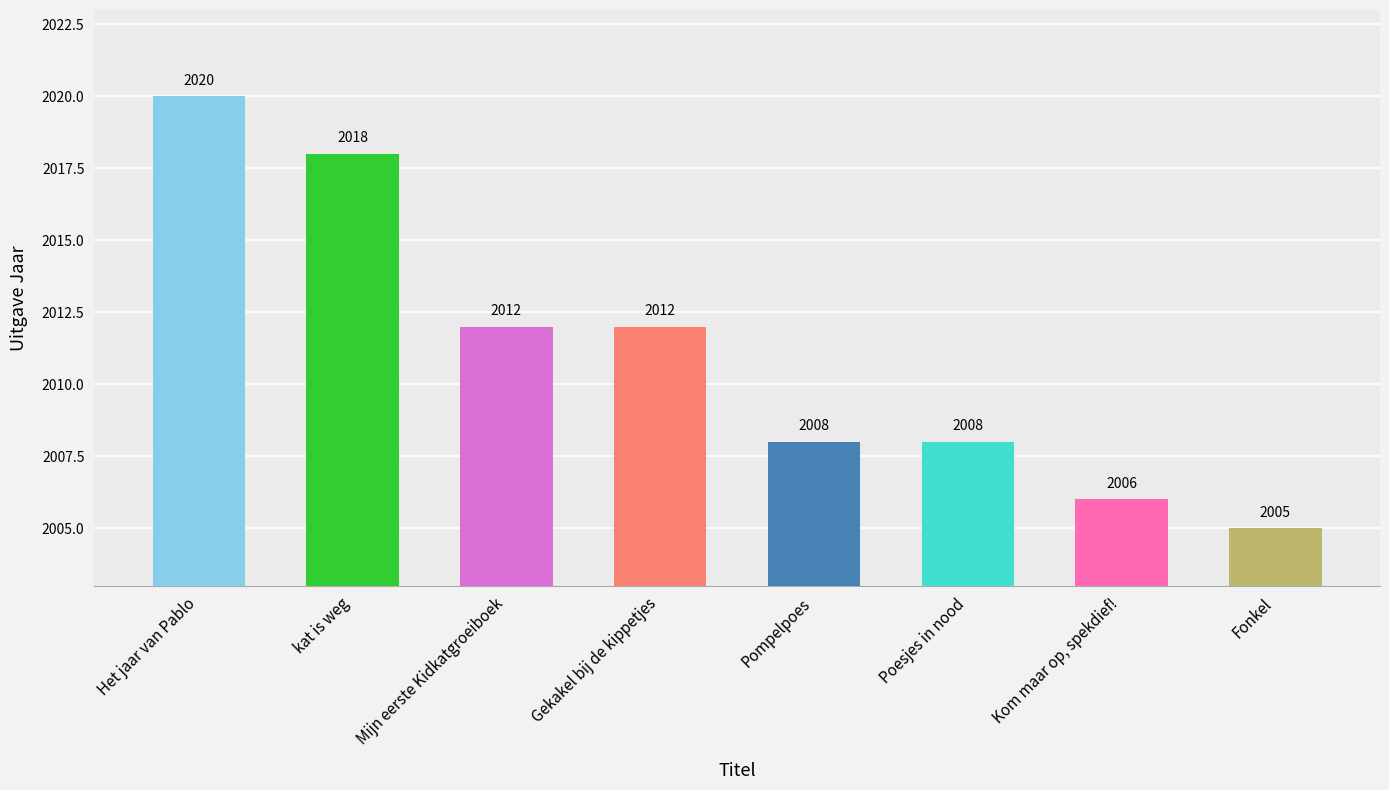

What is the minimum value shown in the chart?

2005